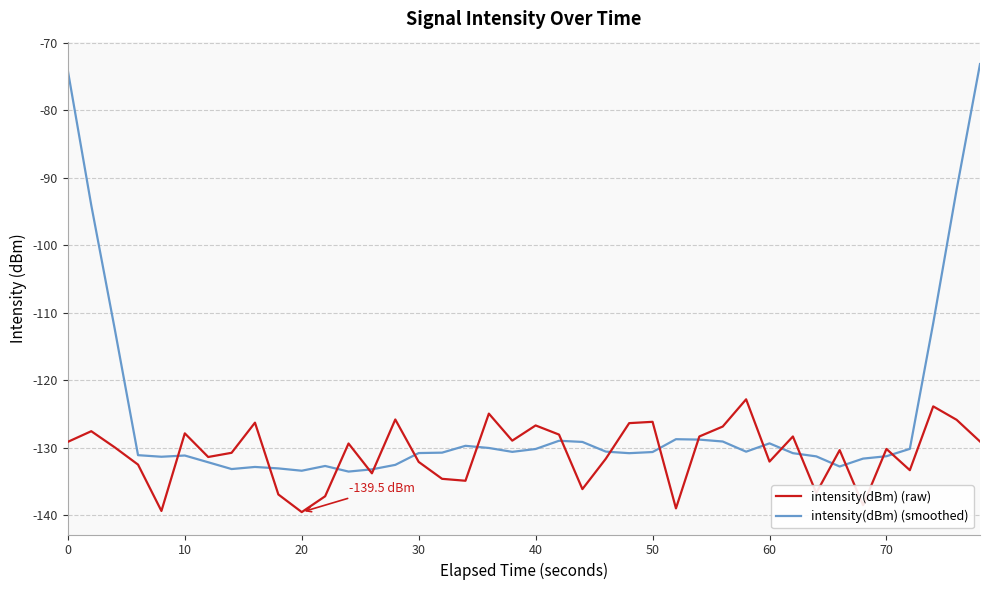

Does the chart have visible grid lines?

Yes